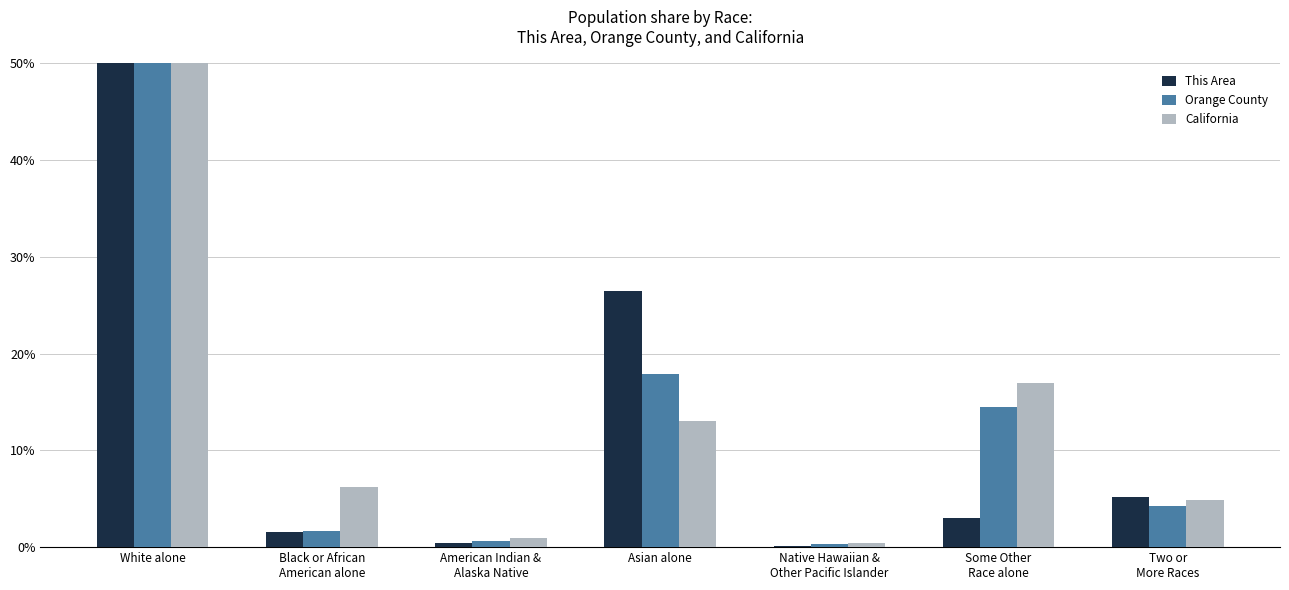

Read the This Area value at American Indian &
Alaska Native.

0.4